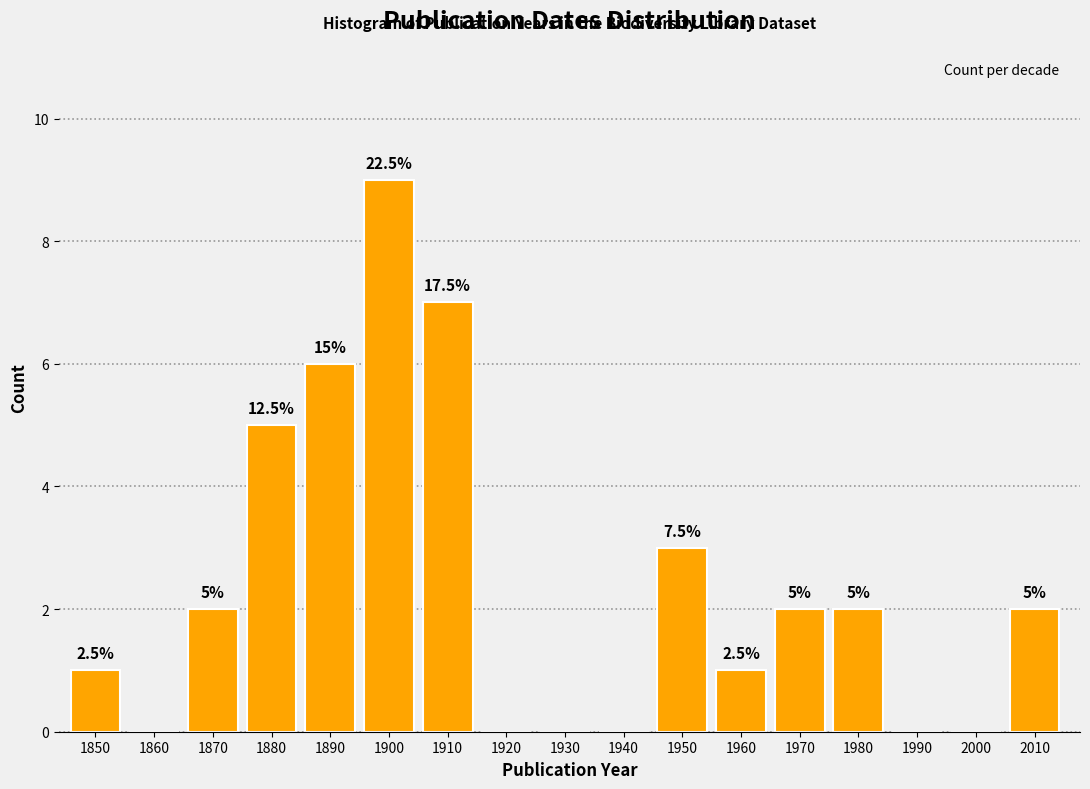

Are the bars horizontal?

No